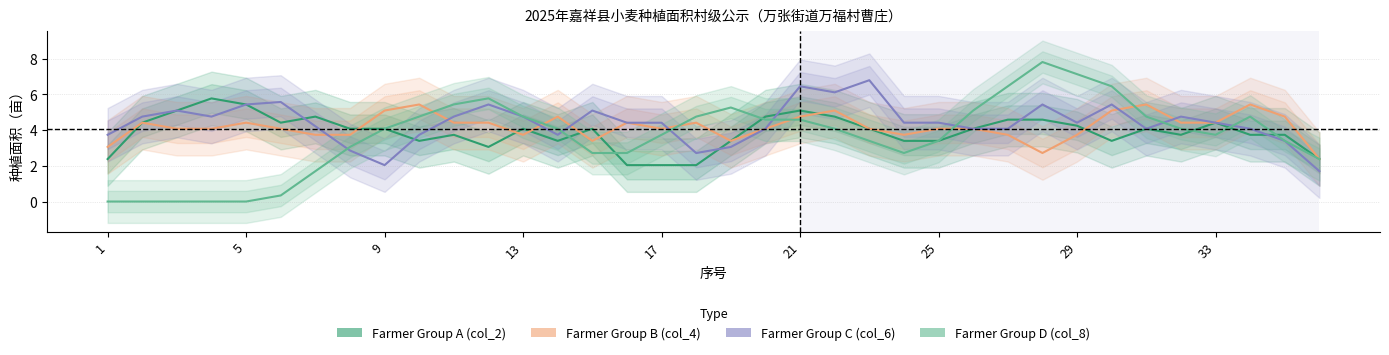

The Farmer Group B (col_4) series shows 4.1 at 25. True or false?

True